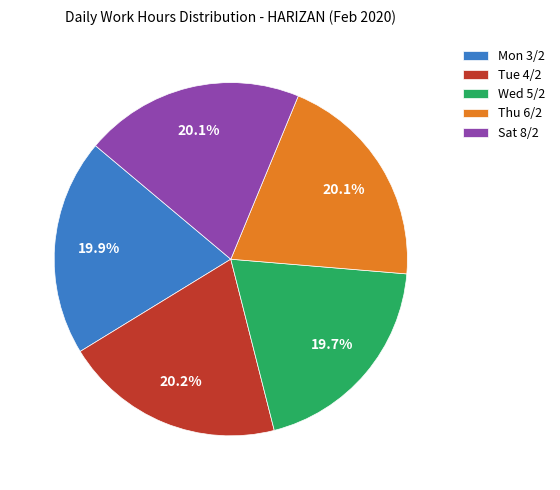

Approximately how many times larger is the value at Mon 3/2 compared to Sat 8/2?

1.0